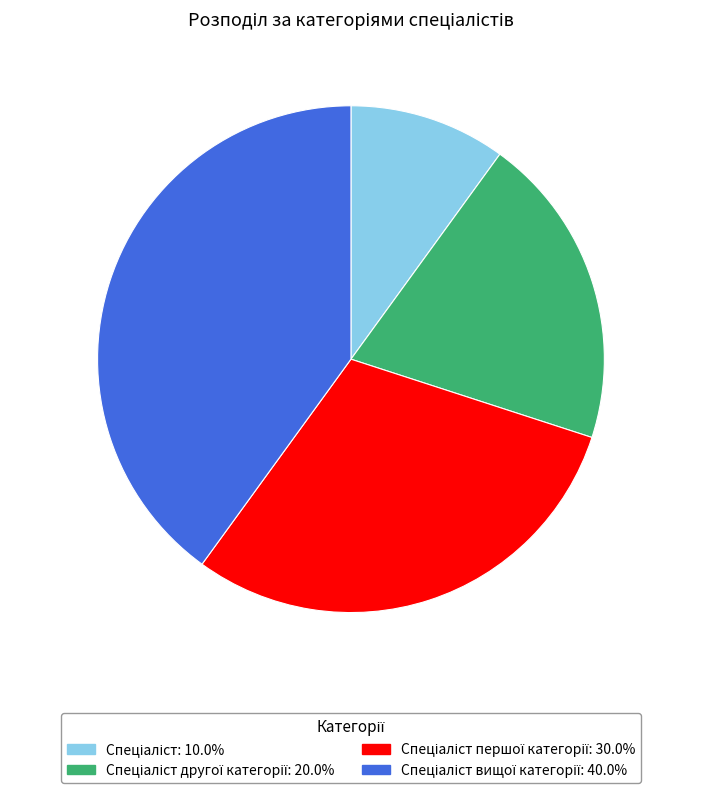

Does any single category account for the majority?

No